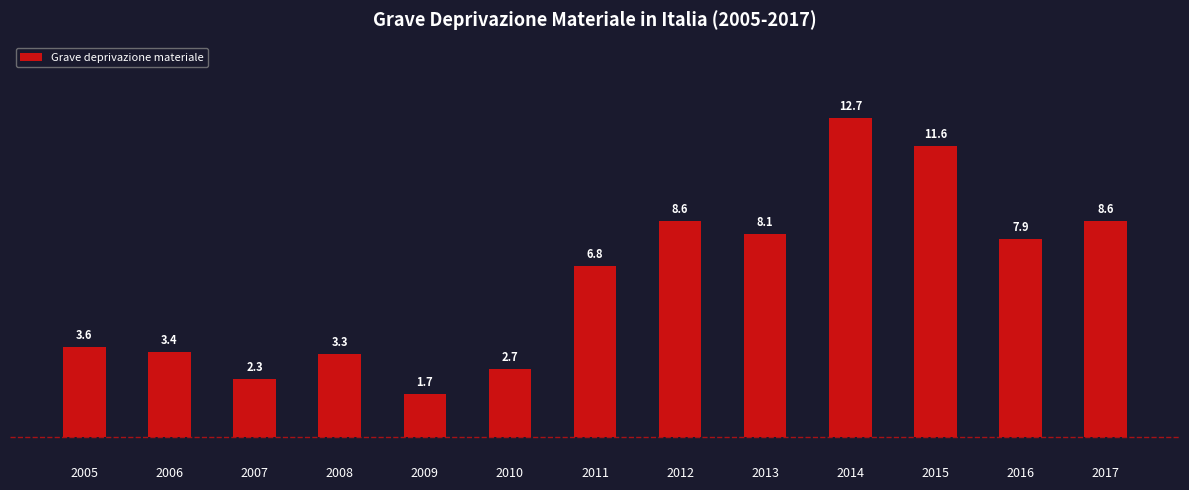

What is the average value?

6.3